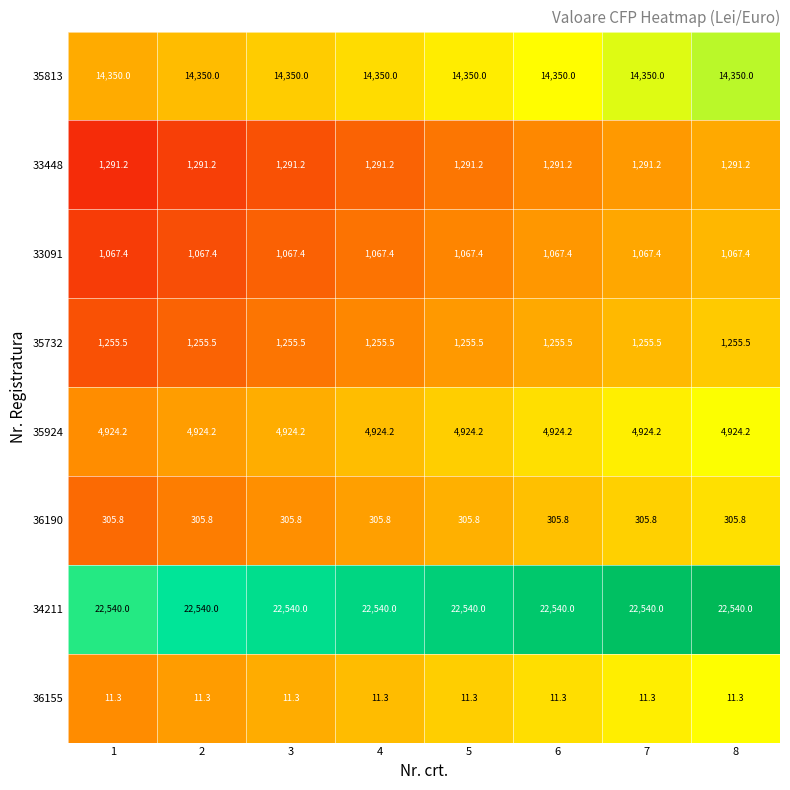

What is the spread (max minus min) of values at 8?

22528.7